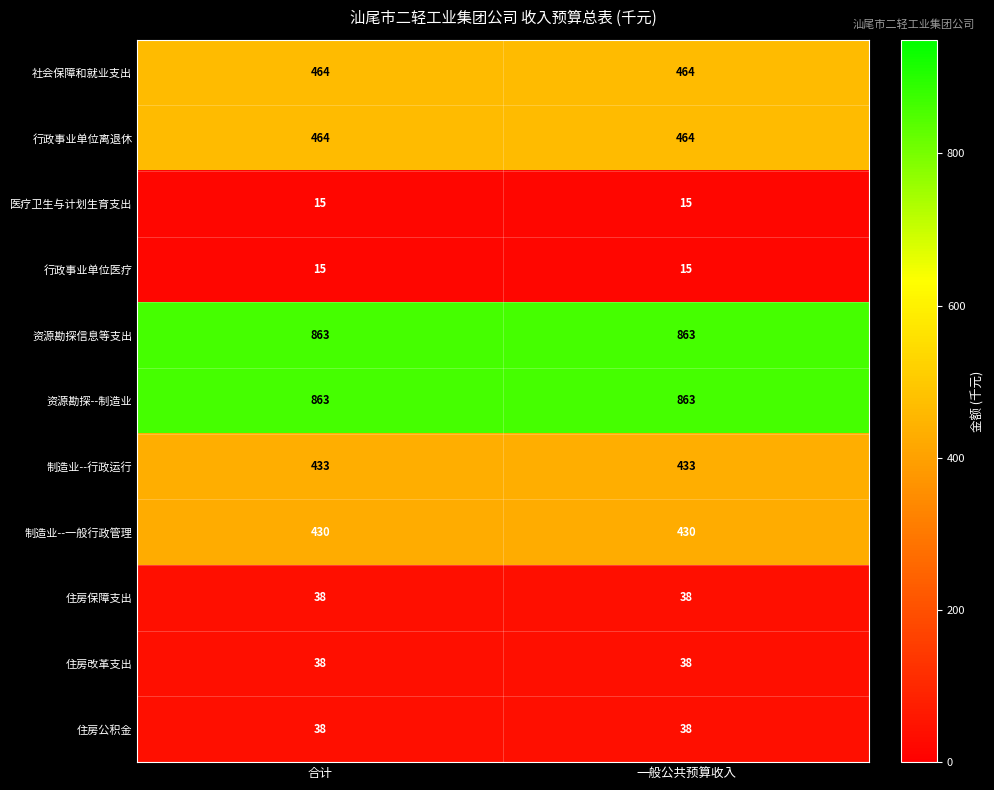

Is it true that 住房改革支出 equals 38 at 一般公共预算收入?

True